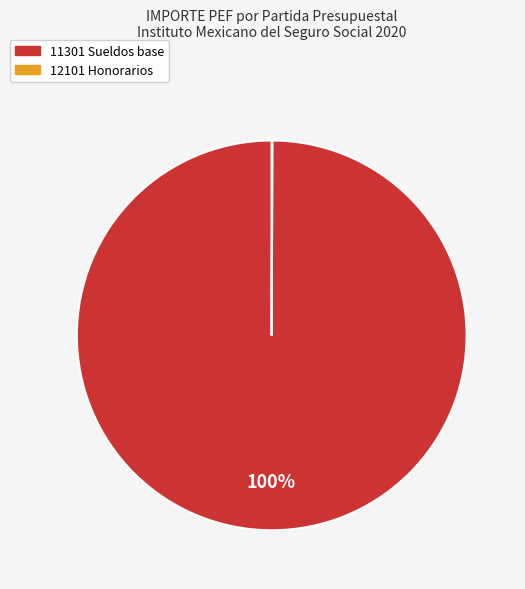

Does any single category account for the majority?

Yes